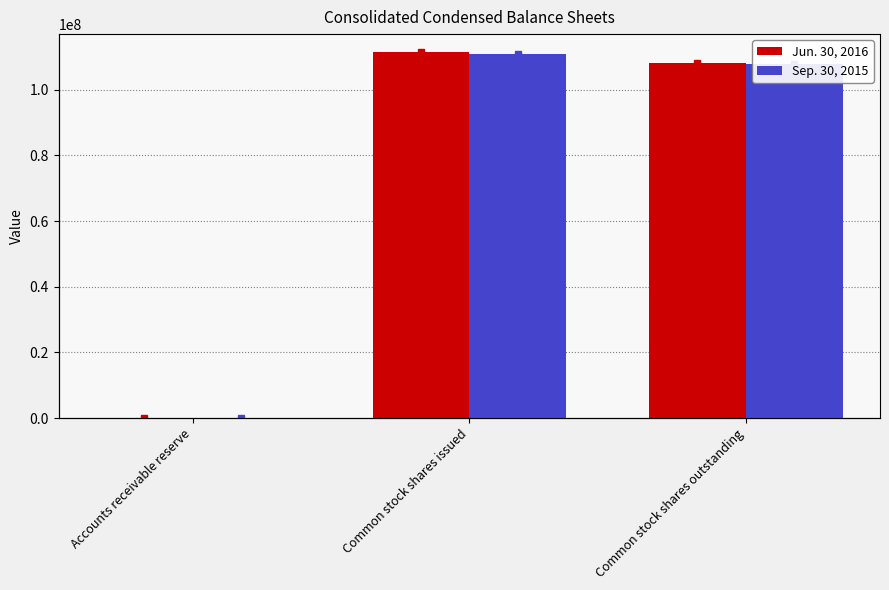

Reading left to right, what are all the values shown in this chart?

Jun. 30, 2016: 1828	111383982	108063579
Sep. 30, 2015: 6181	110987546	107767915